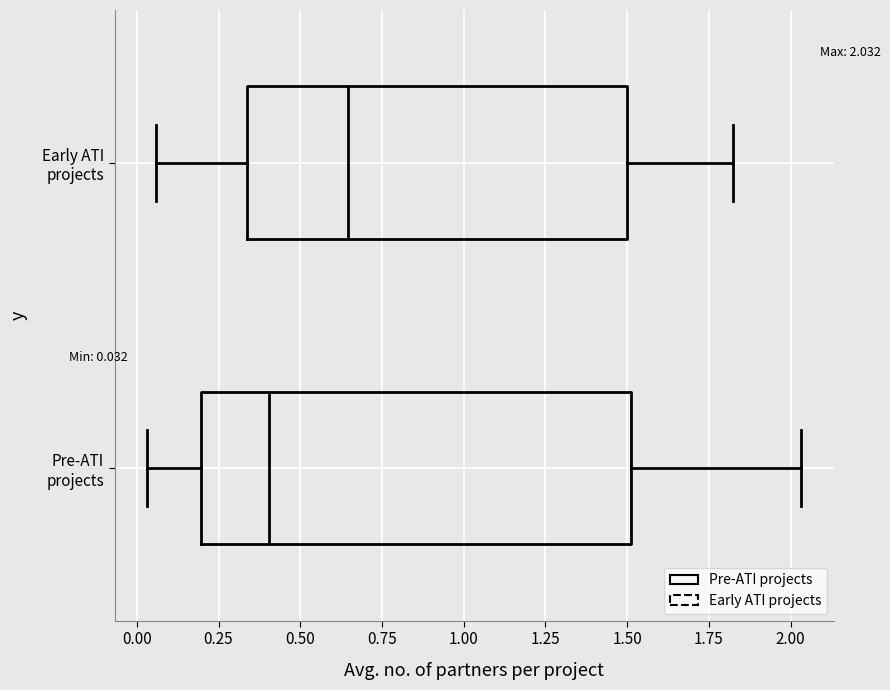

Which box is the widest, from its left edge to its right edge?

Pre-ATI projects